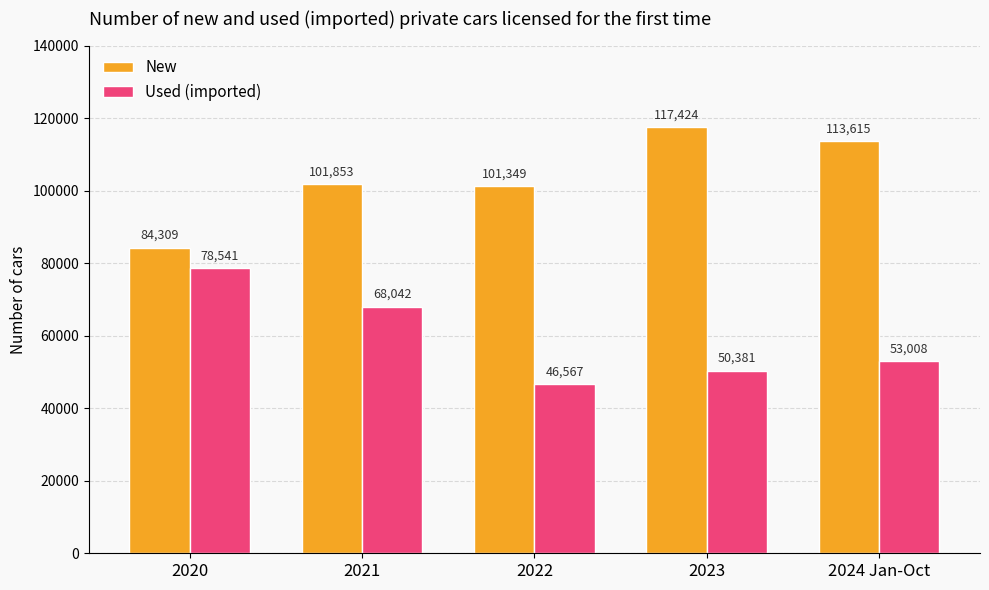

At which category does the chart reach its peak across all series?

2023